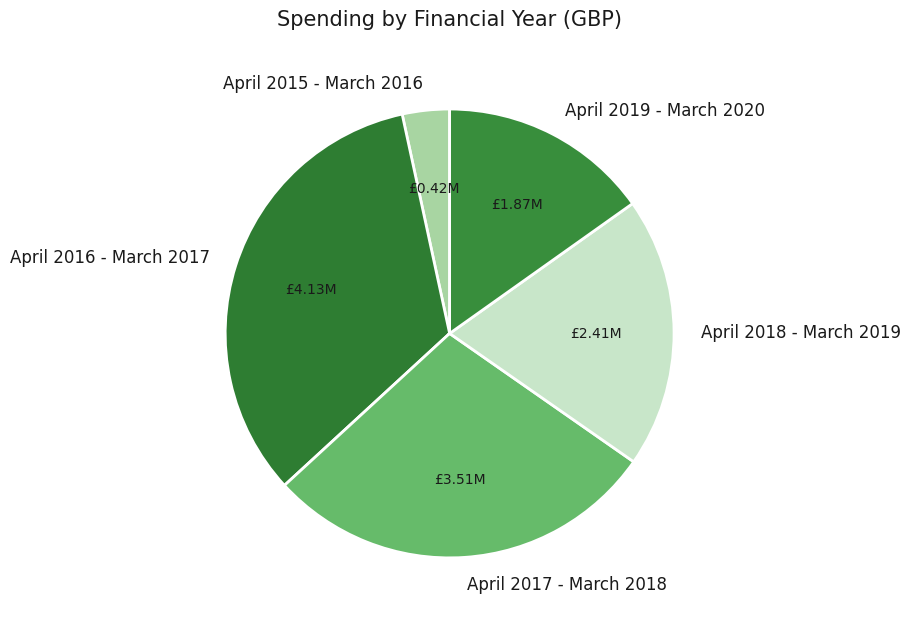

Rank the categories by value from lowest to highest.

April 2015 - March 2016, April 2019 - March 2020, April 2018 - March 2019, April 2017 - March 2018, April 2016 - March 2017